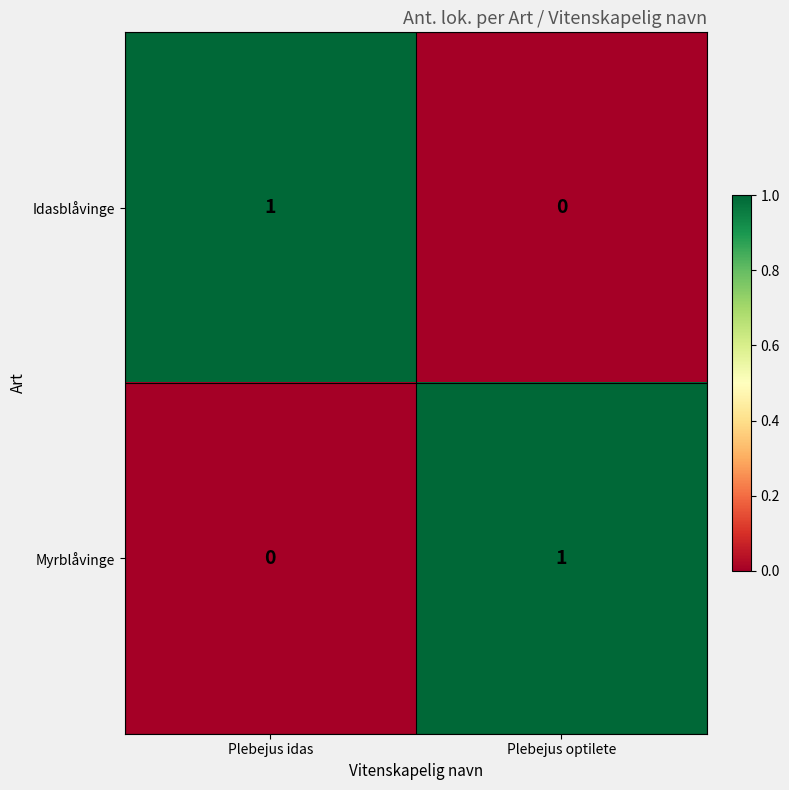

Is it true that Myrblåvinge equals -1 at Plebejus idas?

False